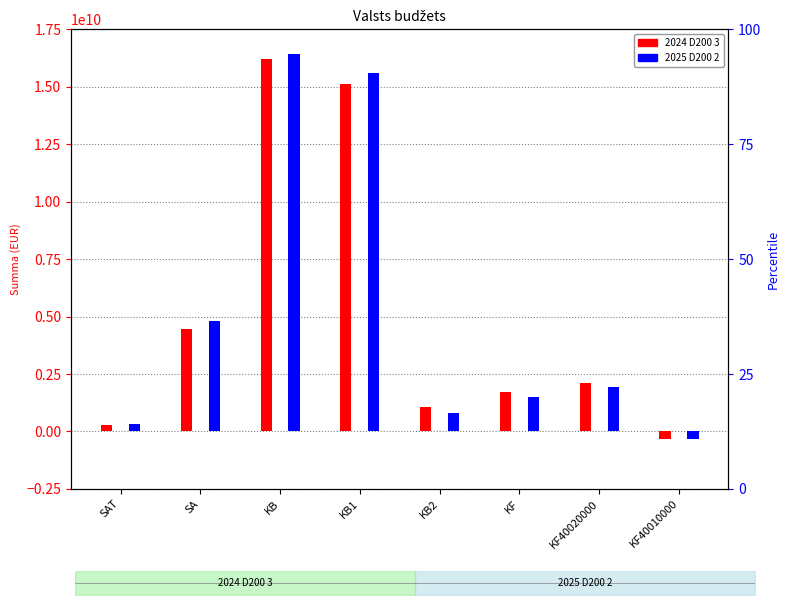

At which label is 2024 D200 3 closest to 7941187119?

SA